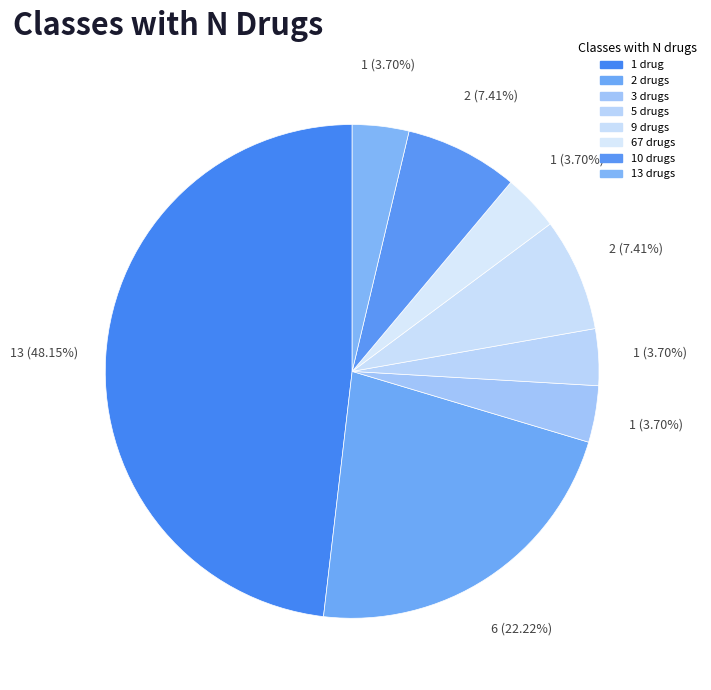

How many segments does this pie chart have?

8